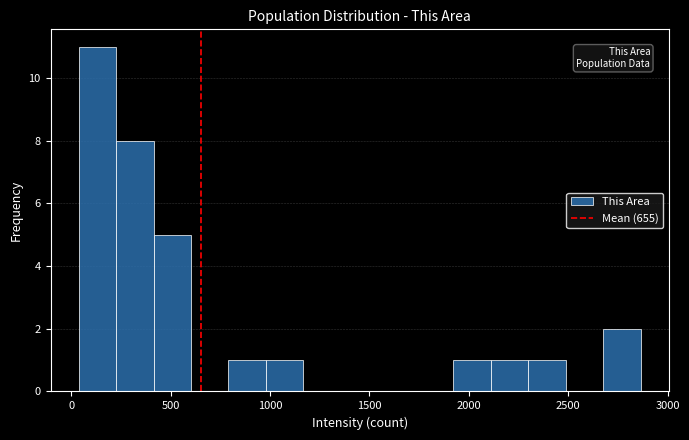

Read against the x-axis, roughly where is the centre of the tallest bar?

150